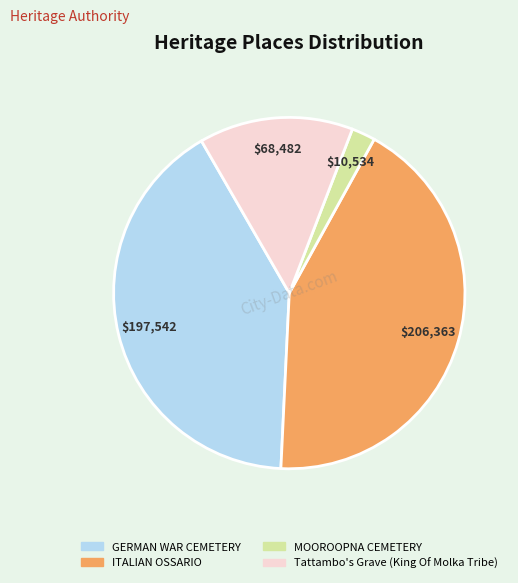

Which has a higher value, GERMAN WAR CEMETERY or ITALIAN OSSARIO?

ITALIAN OSSARIO